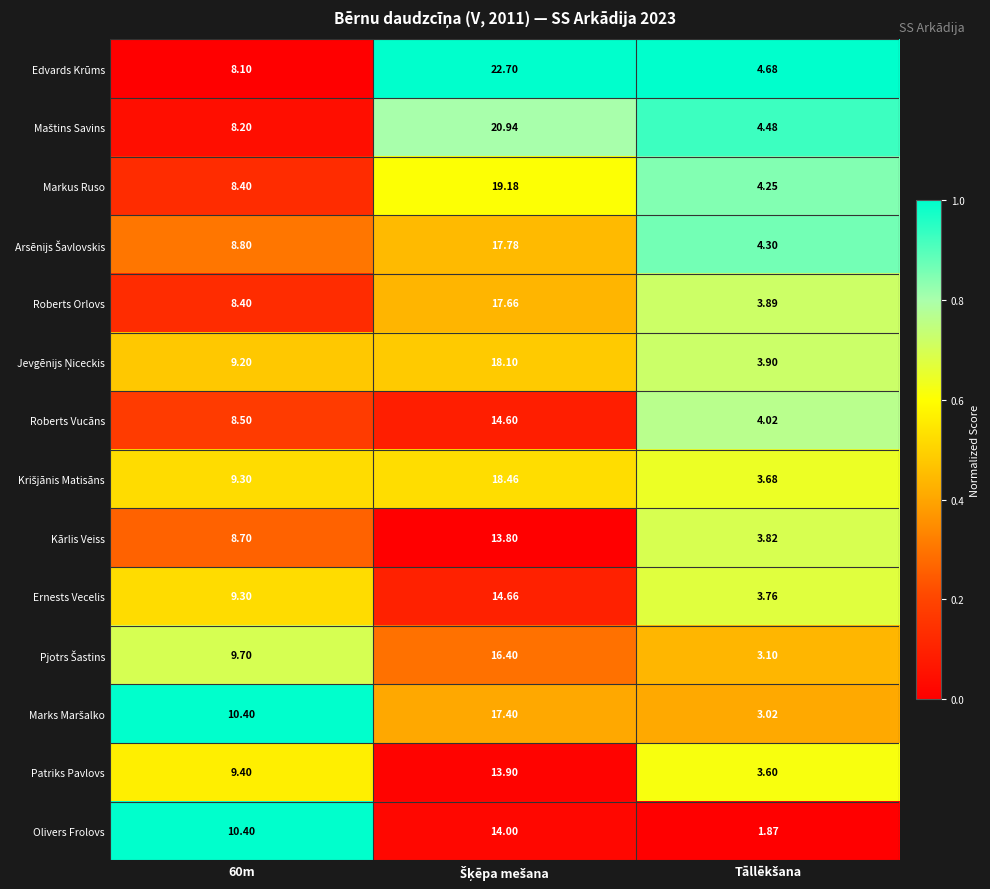

Which series has the largest range (max minus min)?

Edvards Krūms